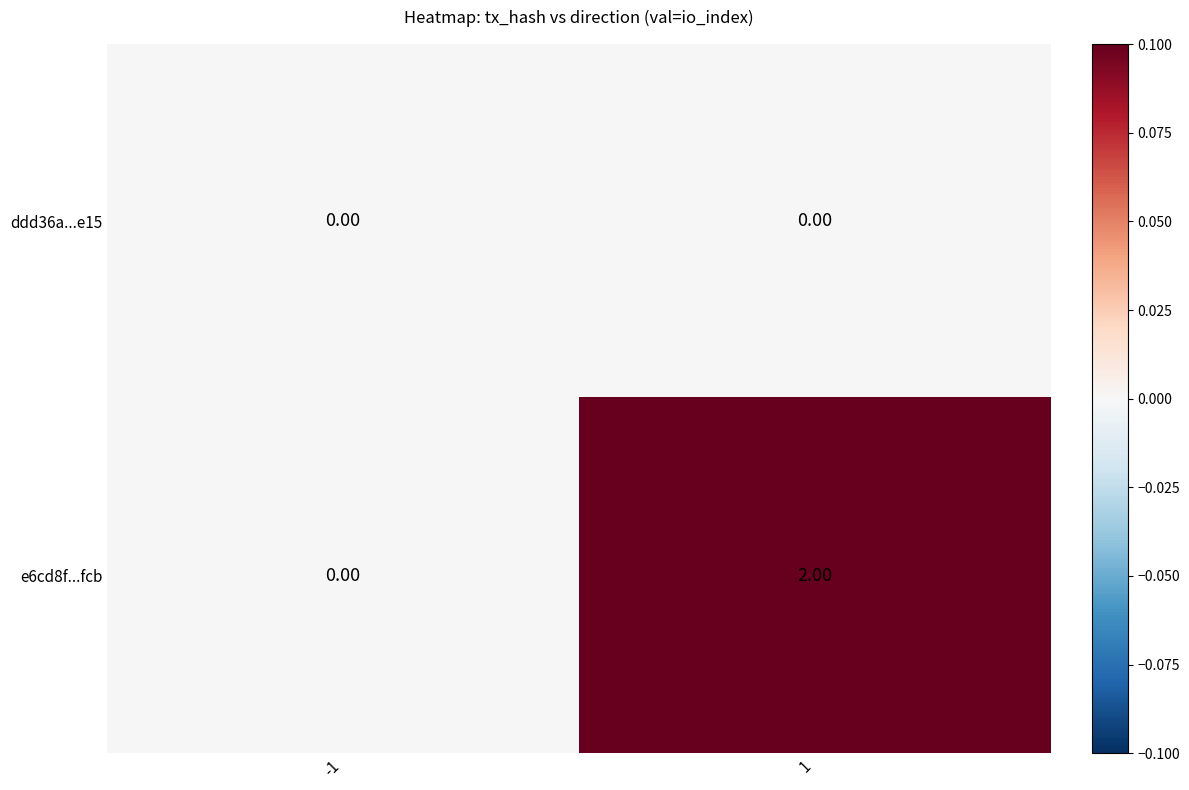

Rank the categories by e6cd8f...fcb value from lowest to highest.

-1, 1